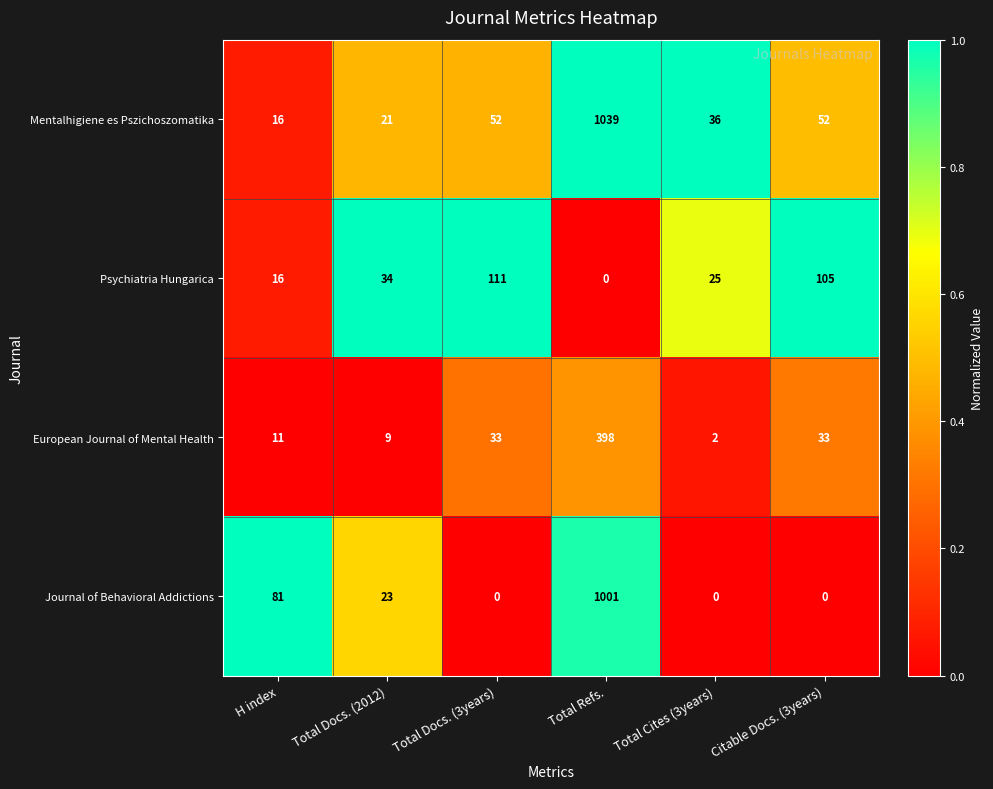

What is the difference between the European Journal of Mental Health values at Total Cites (3years) and Total Docs. (2012)?

7